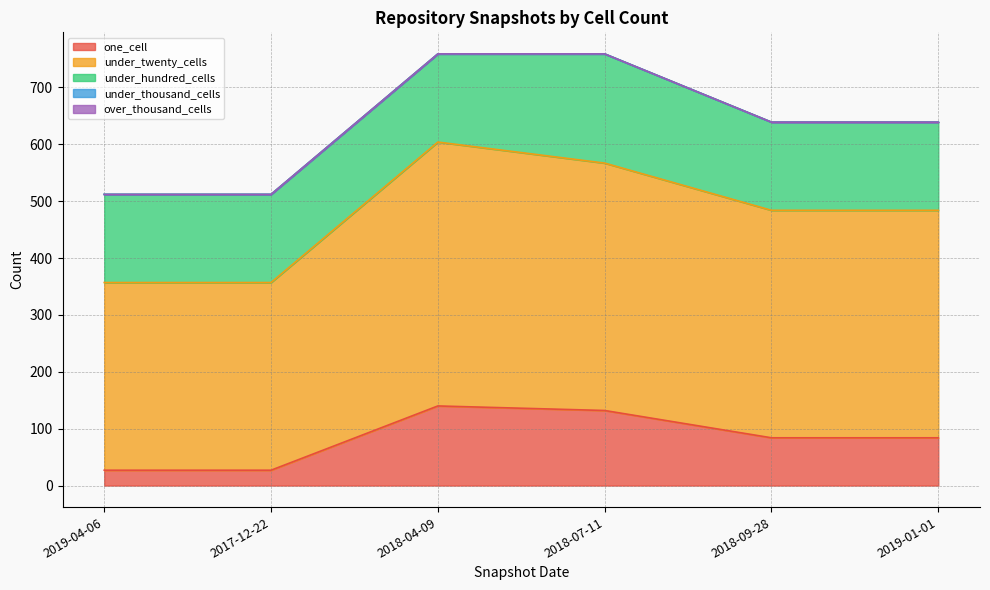

The one_cell series shows 132 at 2018-07-11. True or false?

True